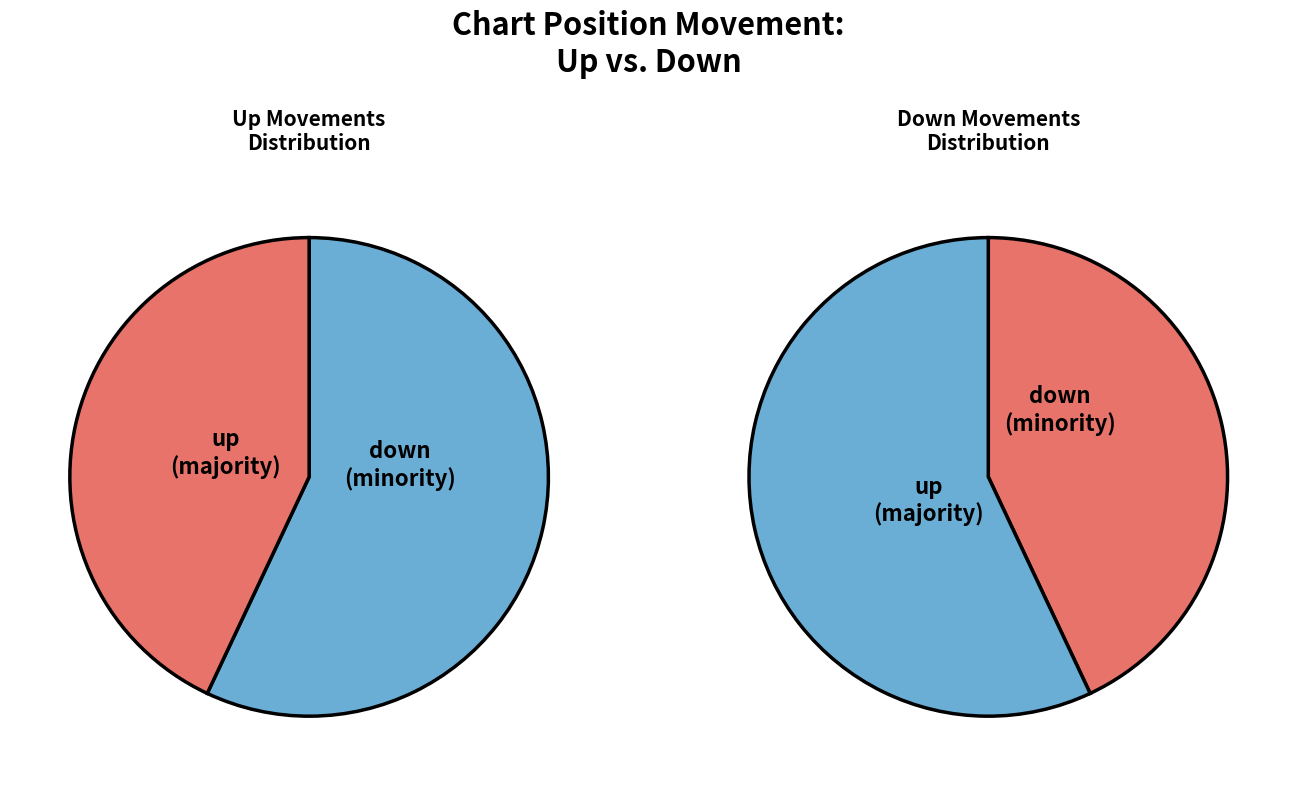

To the nearest percent, what is the difference between the down and up slice percentages?

14%